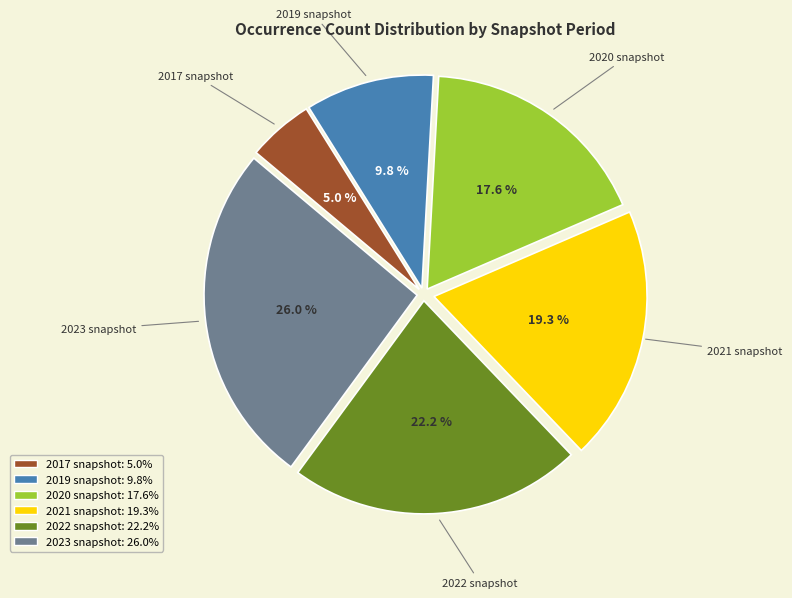

Which category has the biggest portion of the pie?

2023 snapshot